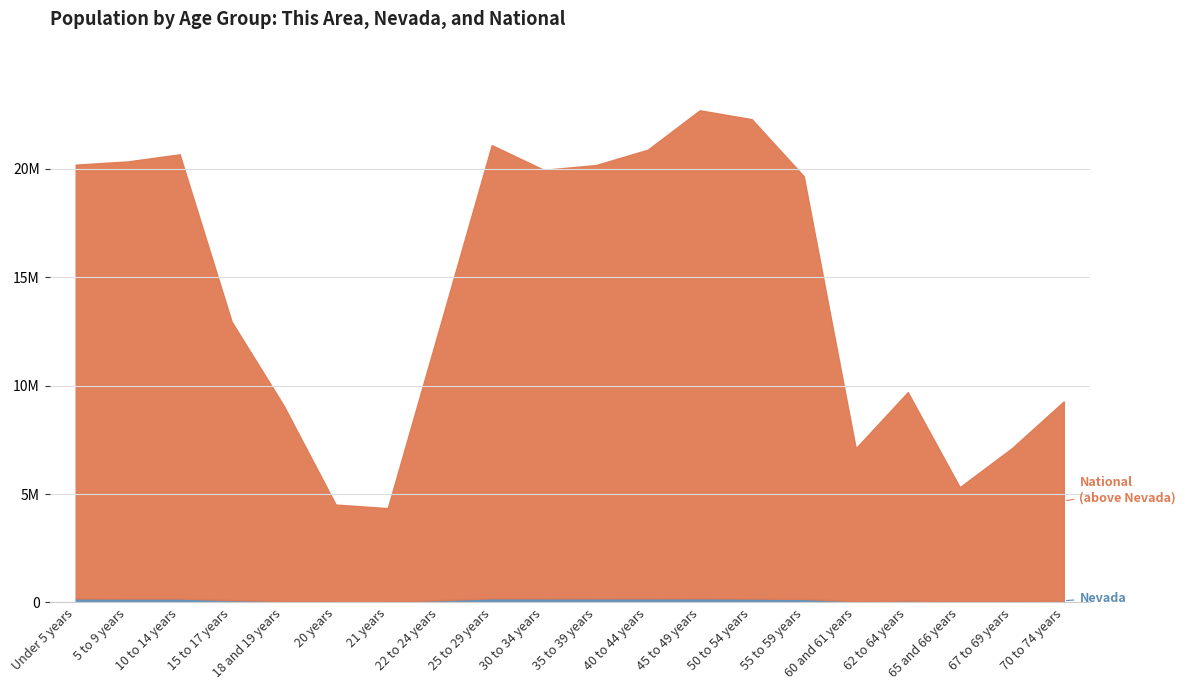

Between 20 years and 22 to 24 years, which series saw the biggest shift?

National